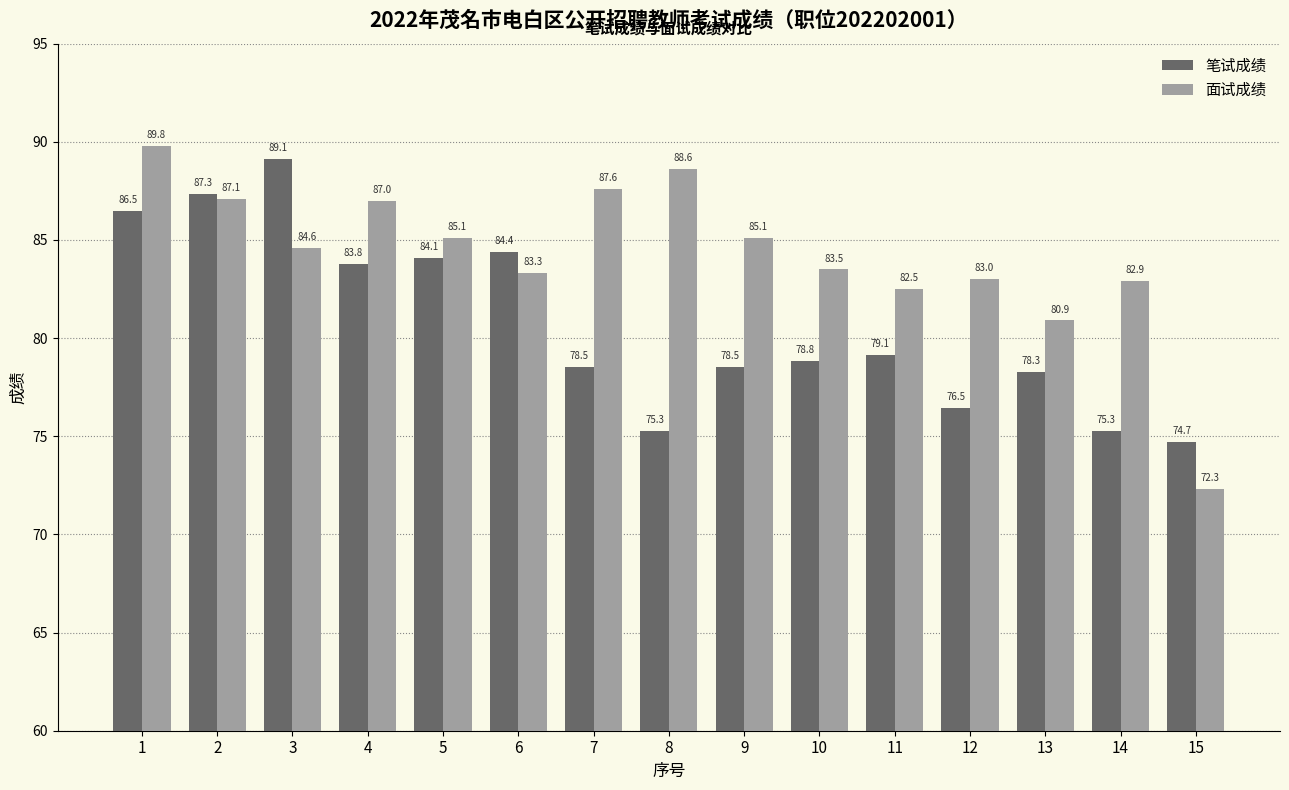

Which category has the lowest value across all series?

15